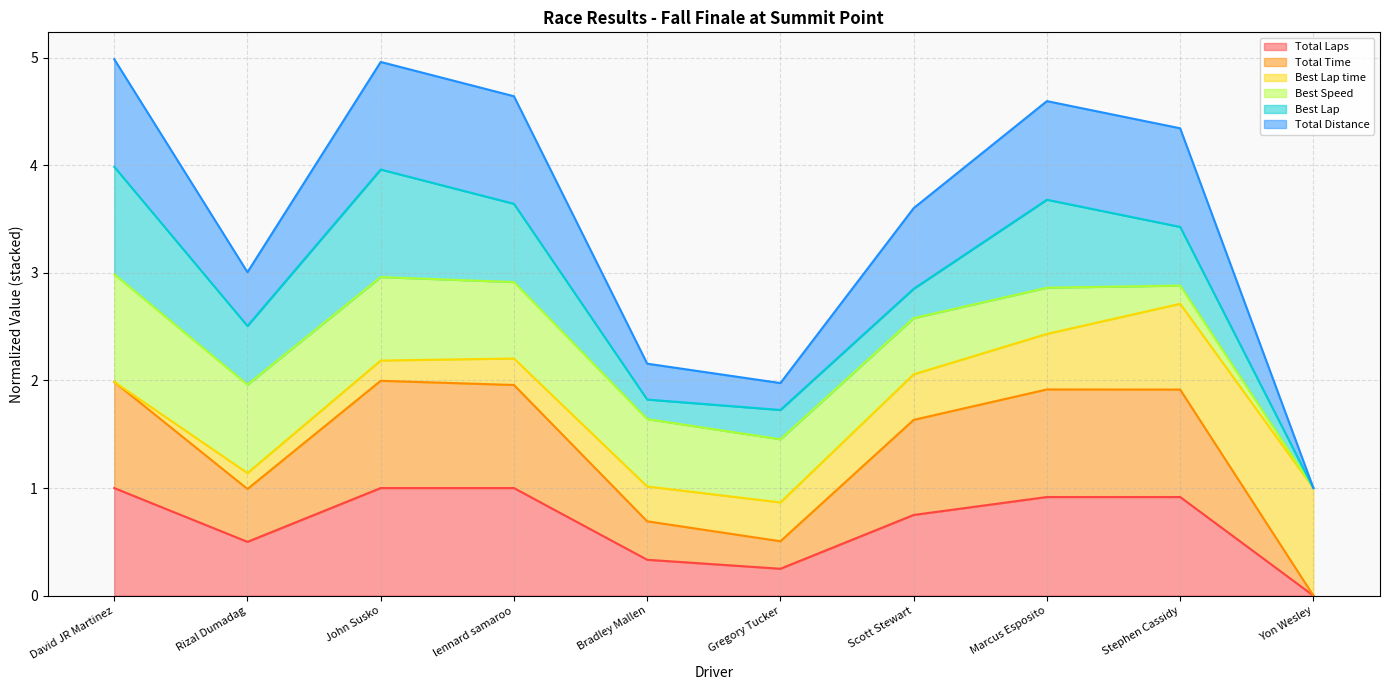

Which category has the highest value in the Total Distance series?

David JR Martinez